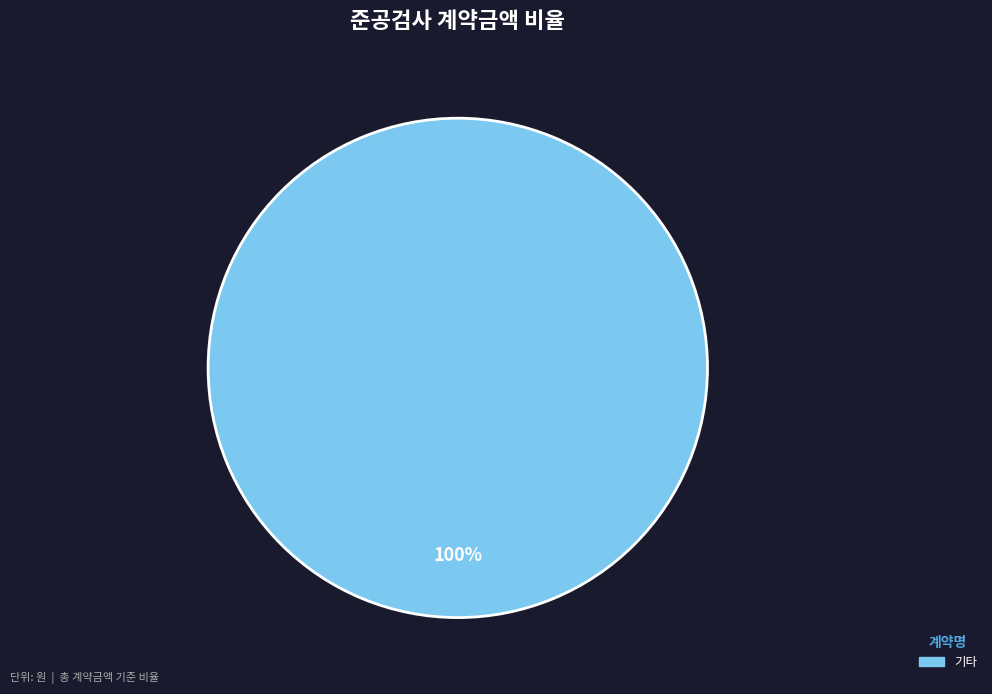

Does any single category account for the majority?

Yes